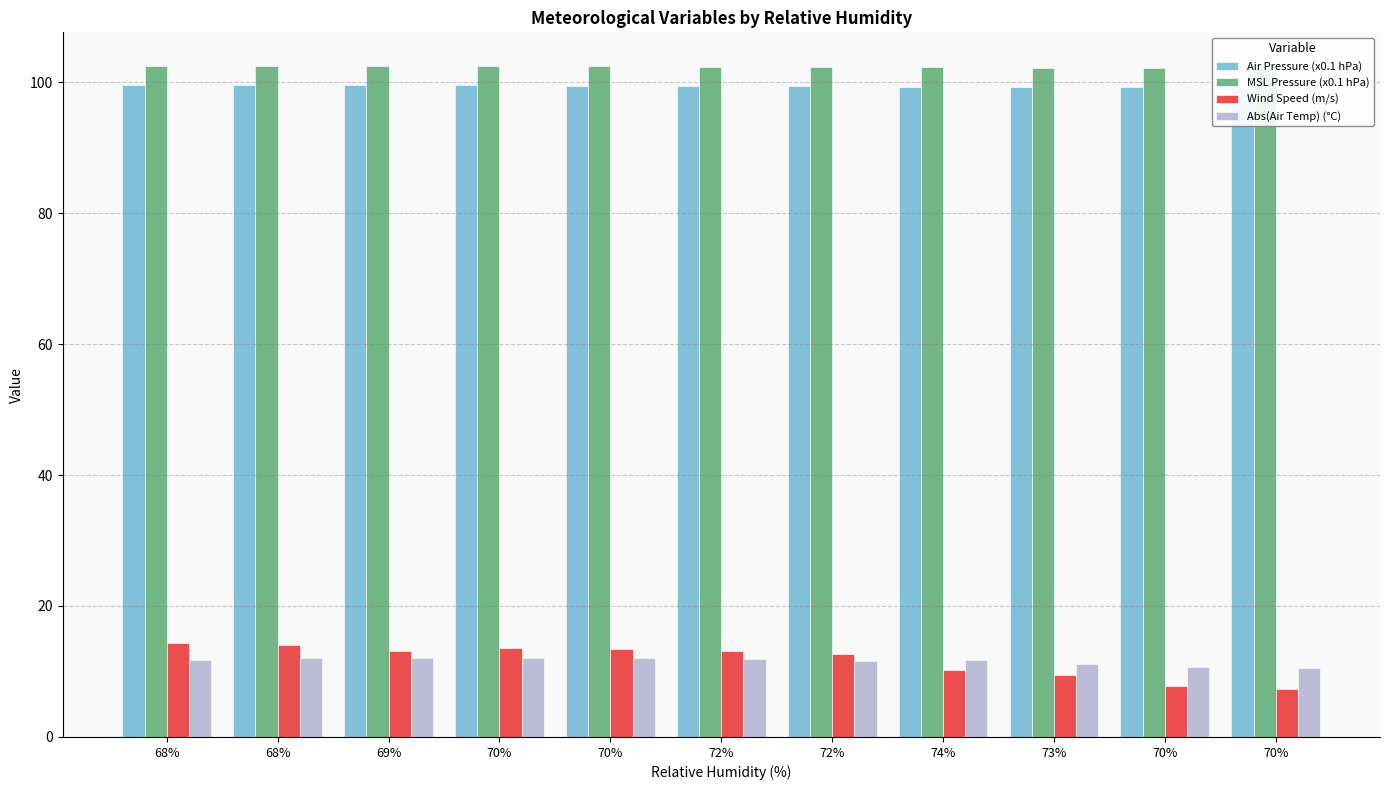

How many distinct data groups are displayed?

4